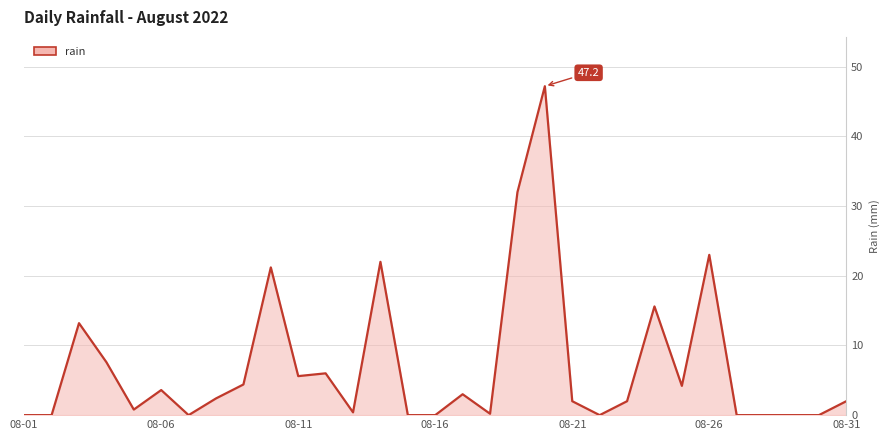

What is the maximum value shown in the chart?

47.2